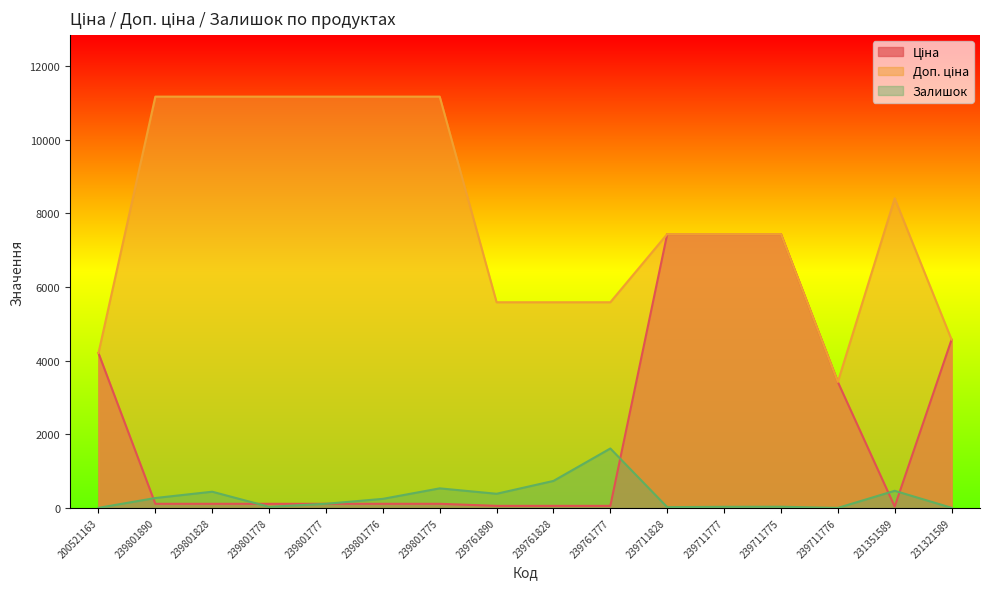

Which category has the highest value in the Залишок series?

239761777